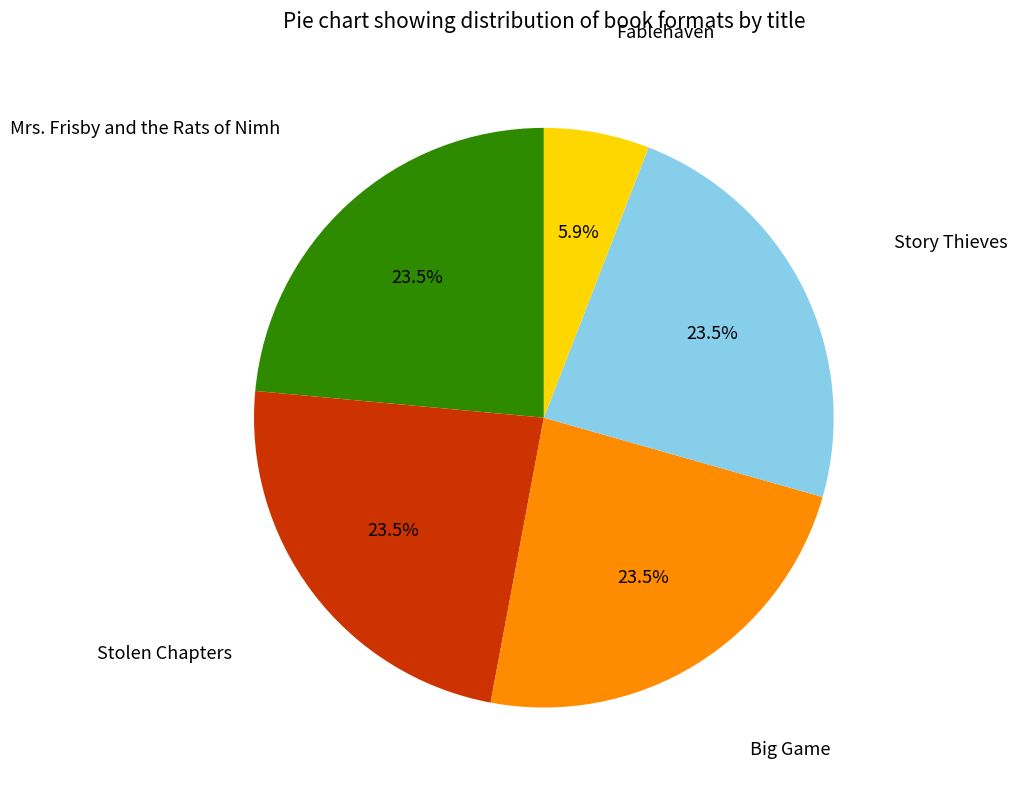

Does any single category account for the majority?

No